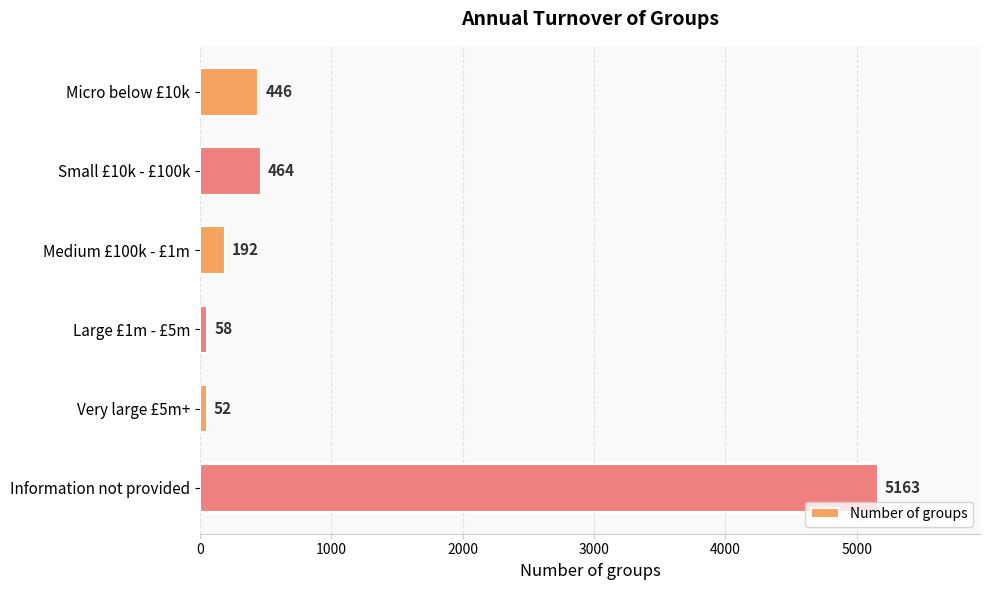

Rank the categories by value from highest to lowest.

Information not provided, Small £10k - £100k, Micro below £10k, Medium £100k - £1m, Large £1m - £5m, Very large £5m+